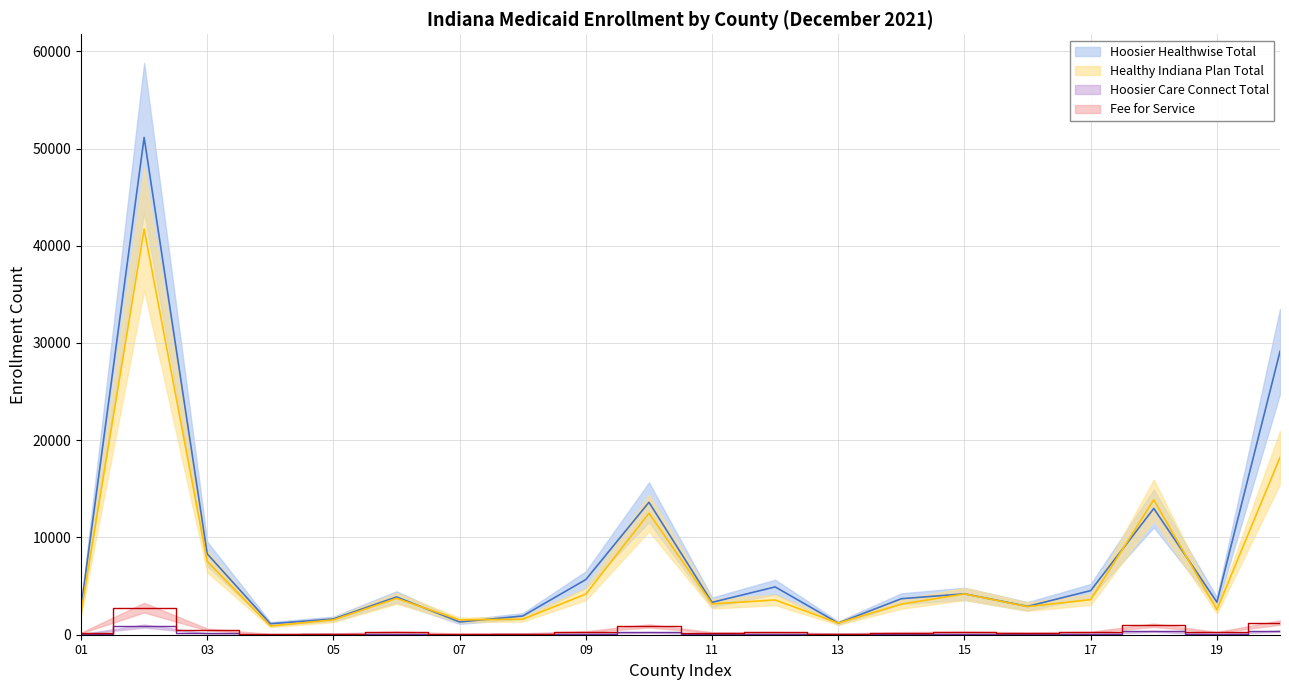

Between which two adjacent categories do Hoosier Healthwise Total and Healthy Indiana Plan Total first intersect?

06-BOONE and 07-BROWN